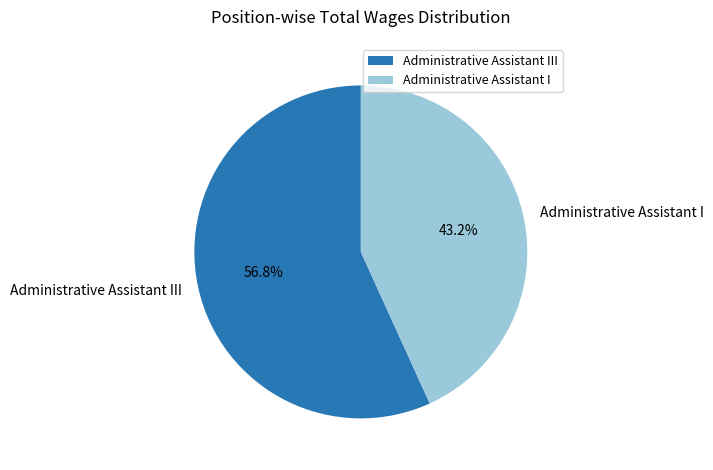

To the nearest percent, what portion does Administrative Assistant I represent?

43%